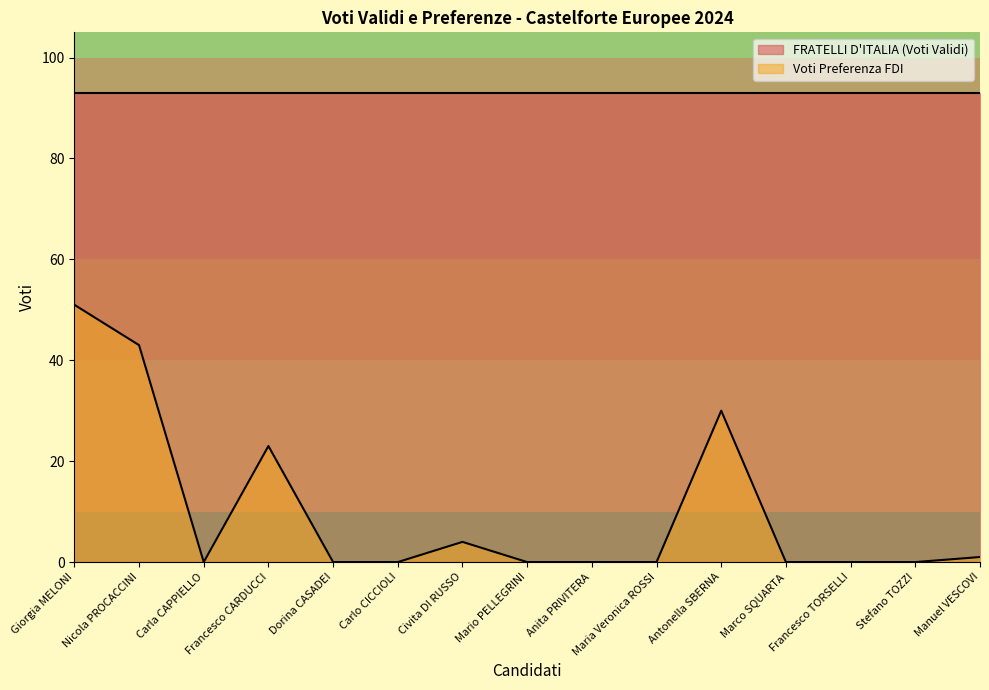

List the labels in order of value, smallest first.

Carla CAPPIELLO, Dorina CASADEI, Carlo CICCIOLI, Mario PELLEGRINI, Anita PRIVITERA, Maria Veronica ROSSI, Marco SQUARTA, Francesco TORSELLI, Stefano TOZZI, Manuel VESCOVI, Civita DI RUSSO, Francesco CARDUCCI, Antonella SBERNA, Nicola PROCACCINI, Giorgia MELONI